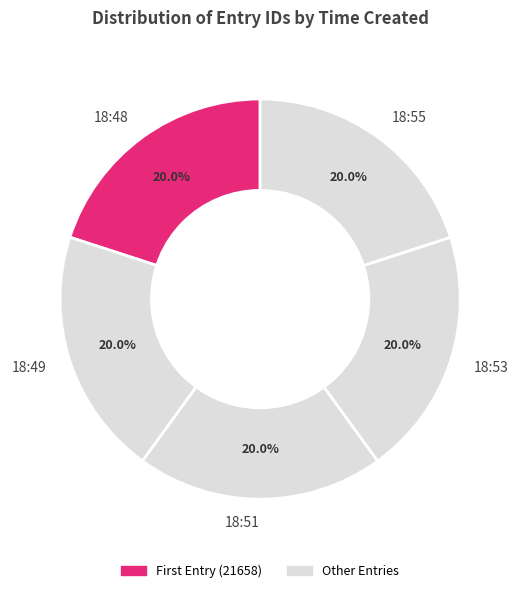

What is the ratio of the value at 18:51 to the value at 18:48?

1.0